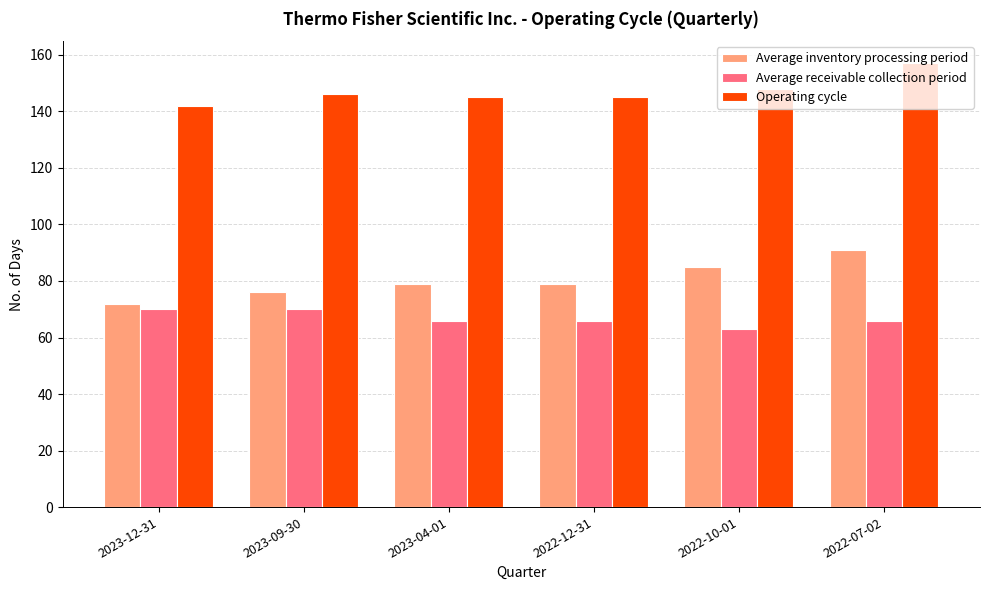

Reading left to right, what are all the values shown in this chart?

Average inventory processing period: 2023-12-31=72	2023-09-30=76	2023-04-01=79	2022-12-31=79	2022-10-01=85	2022-07-02=91
Average receivable collection period: 2023-12-31=70	2023-09-30=70	2023-04-01=66	2022-12-31=66	2022-10-01=63	2022-07-02=66
Operating cycle: 2023-12-31=142	2023-09-30=146	2023-04-01=145	2022-12-31=145	2022-10-01=148	2022-07-02=157